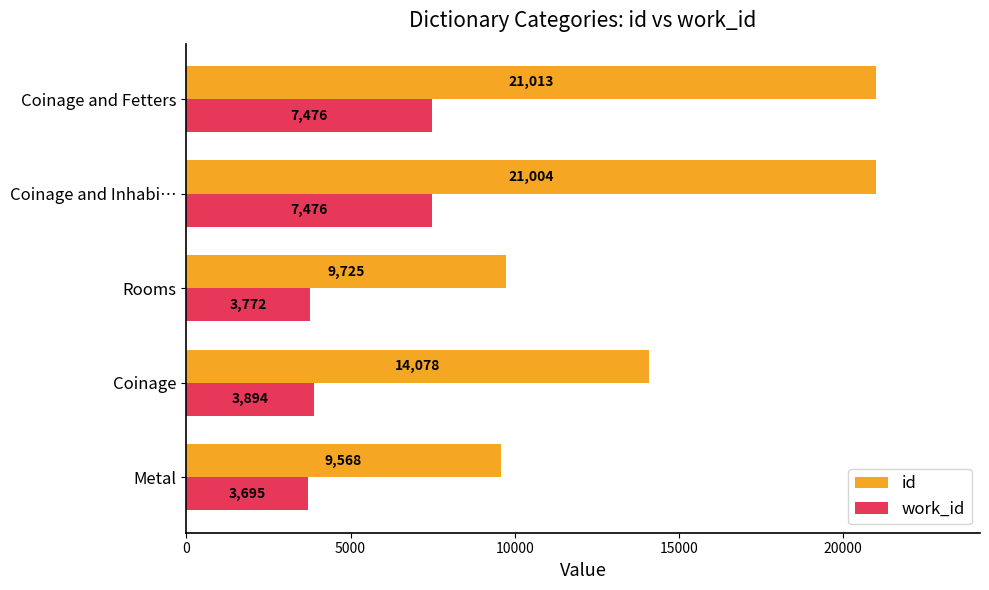

The value of work_id at Coinage is 5115. True or false?

False